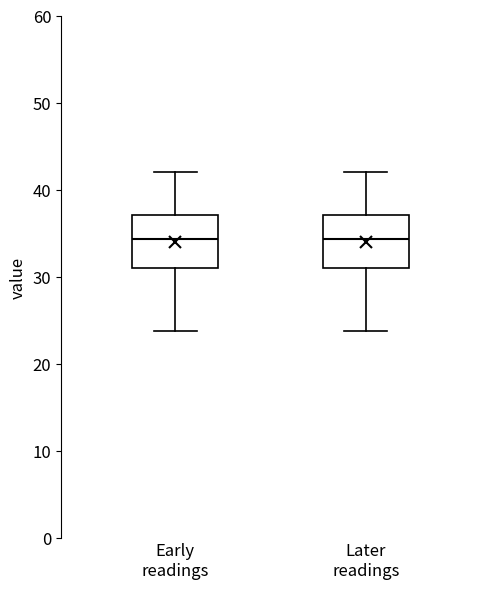

Reading left to right, read every box against the y-axis: the position of its median line, the range the box covers, and the ends of its whiskers. The values are not printed on the chart, so give them approximately, as read against the axis.

Early readings: median 34, box 31 to 37, whiskers 24 to 42
Later readings: median 34, box 31 to 37, whiskers 24 to 42